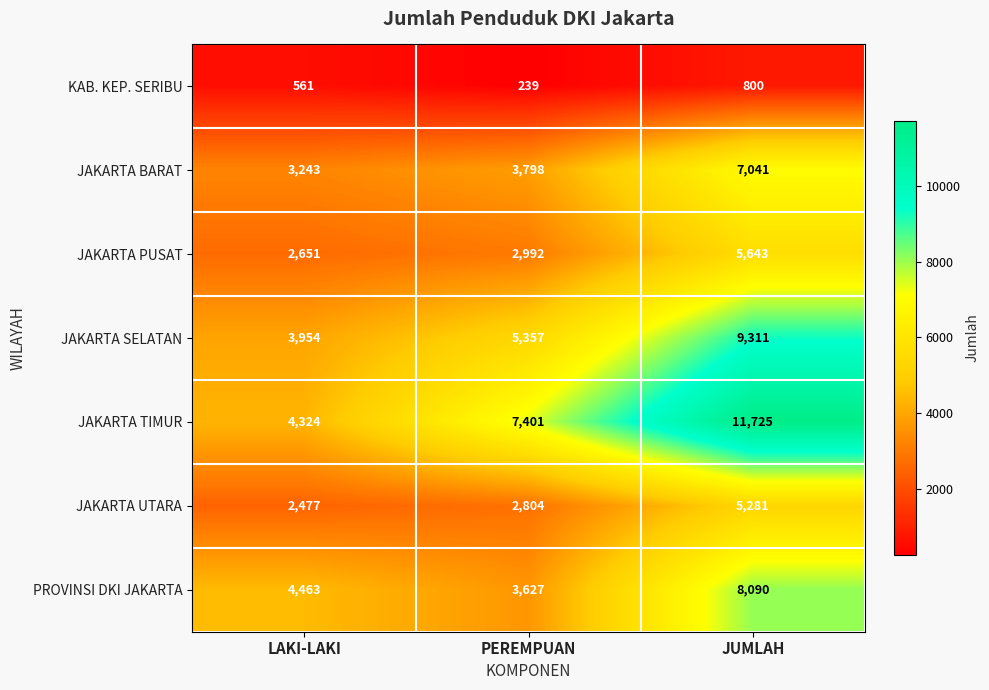

The JAKARTA PUSAT series shows 2992 at PEREMPUAN. True or false?

True